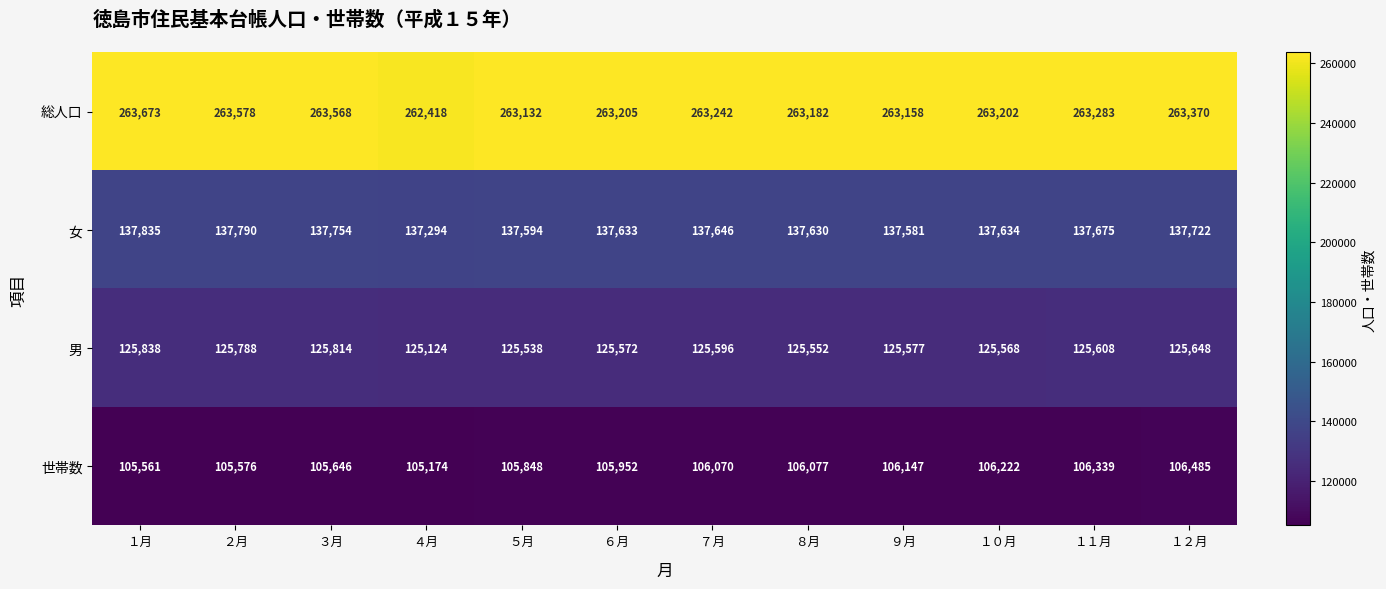

Where is 男 nearest to the value 125481?

５月